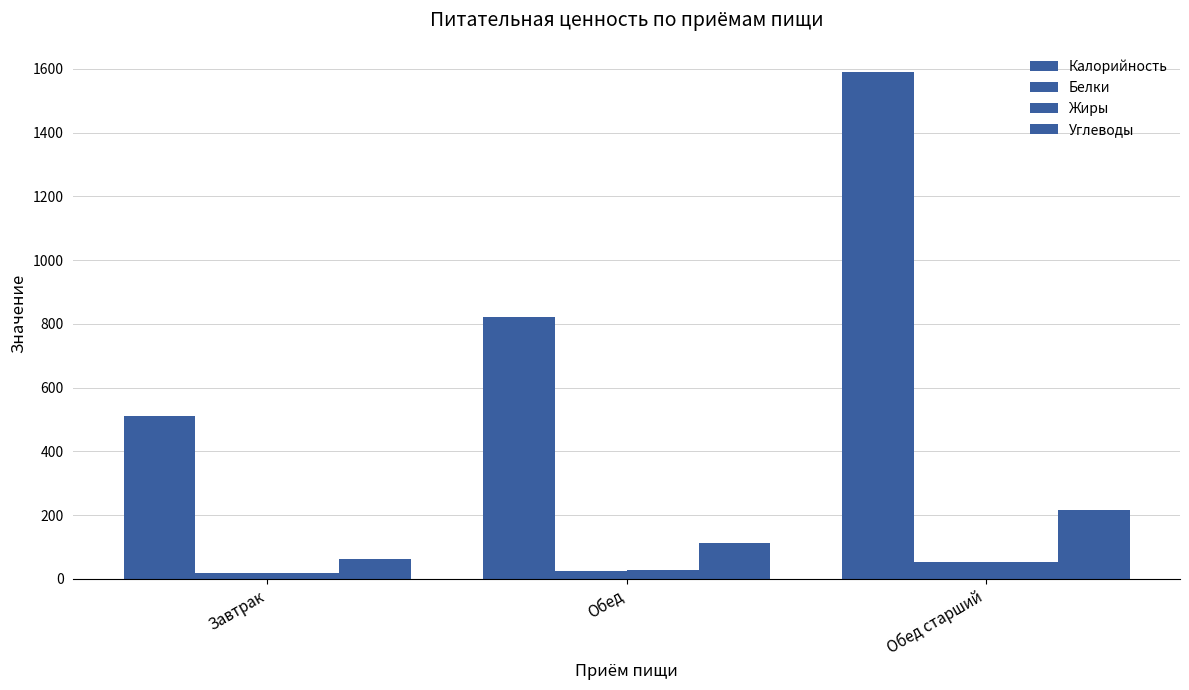

At how many categories does at least one series exceed 117?

3